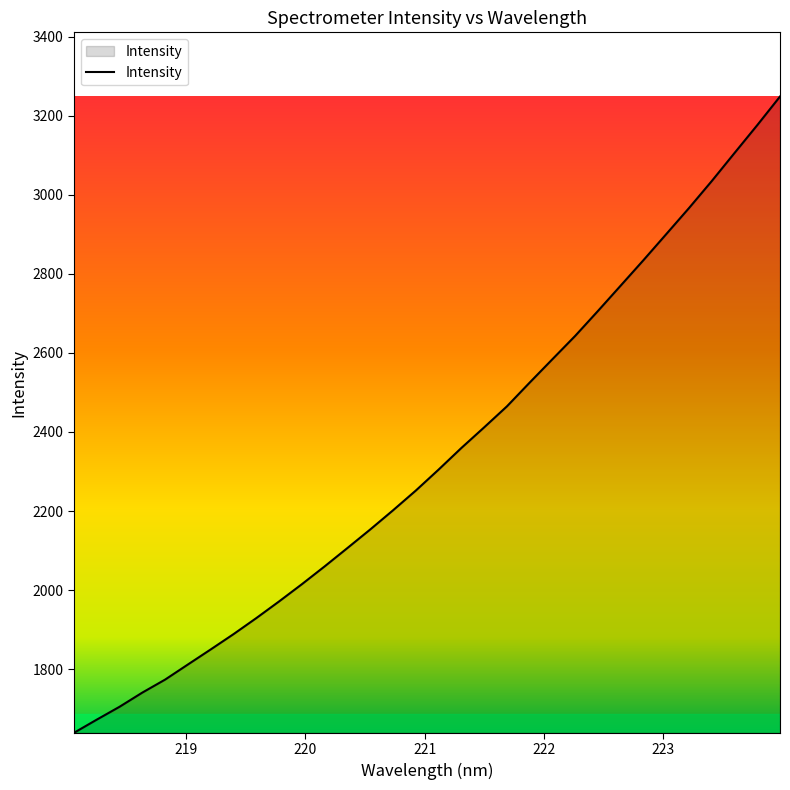

Count the number of data series in this chart.

1